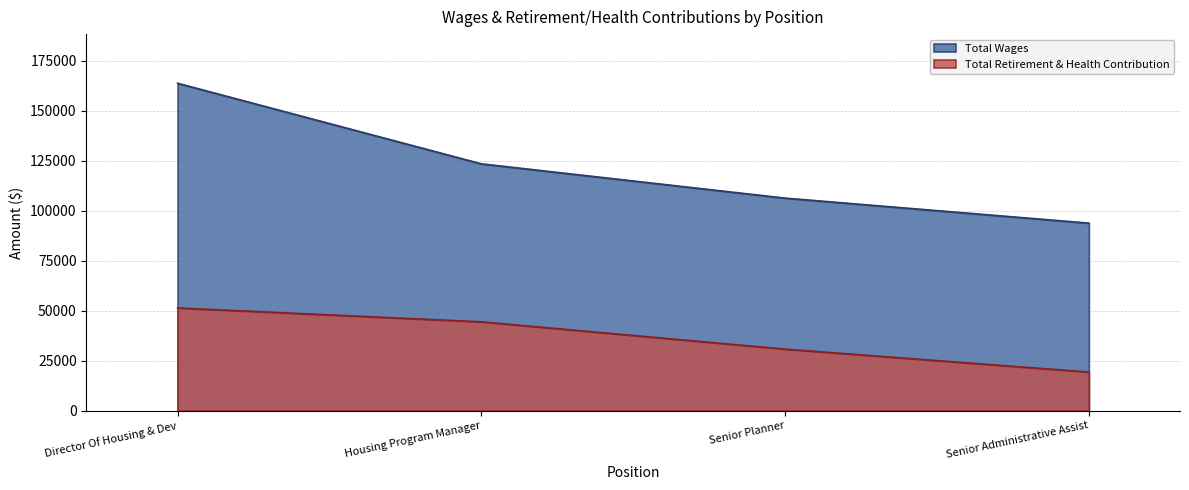

At which category is the sum across all series the highest?

Director Of Housing & Dev